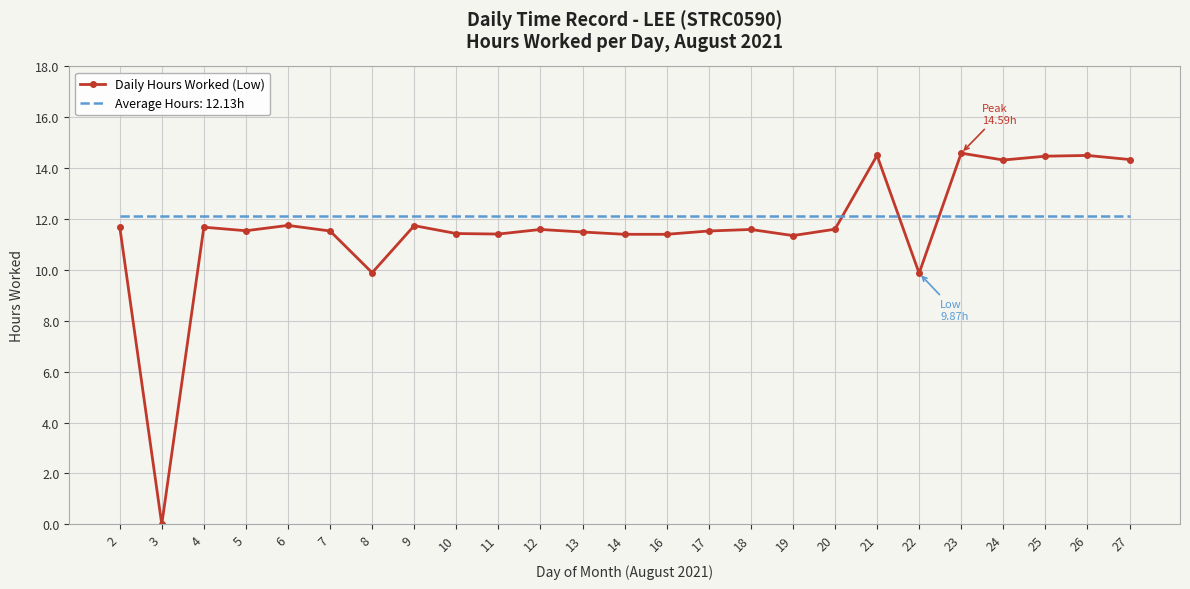

Which series has the largest range (max minus min)?

Daily Hours Worked (Low)